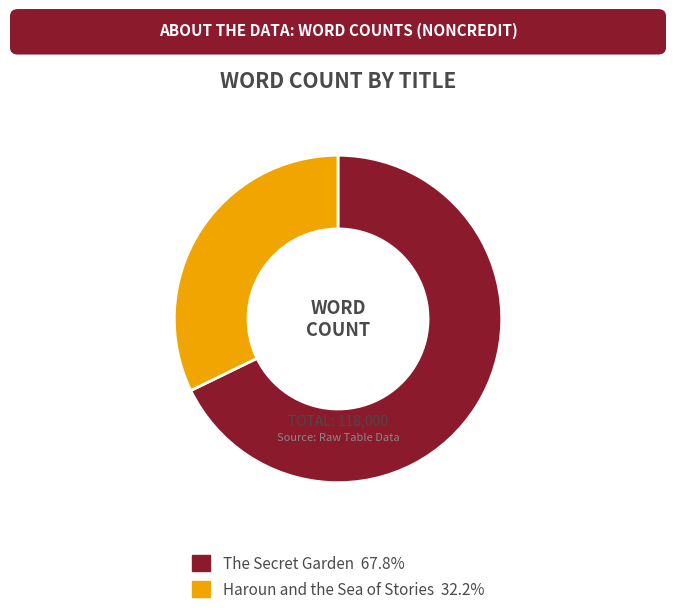

The The Secret Garden slice represents 81% of the pie. True or false?

False